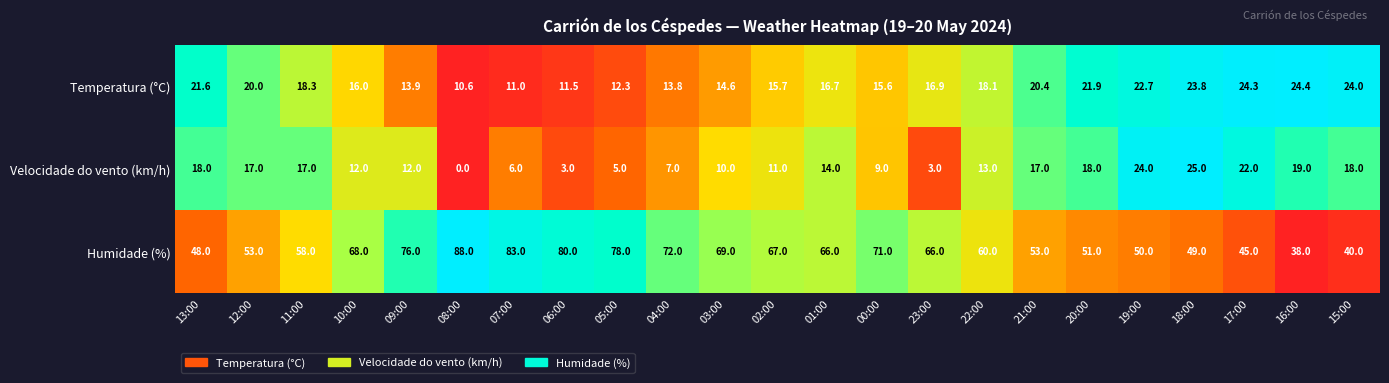

What is the greatest value displayed?

88.0